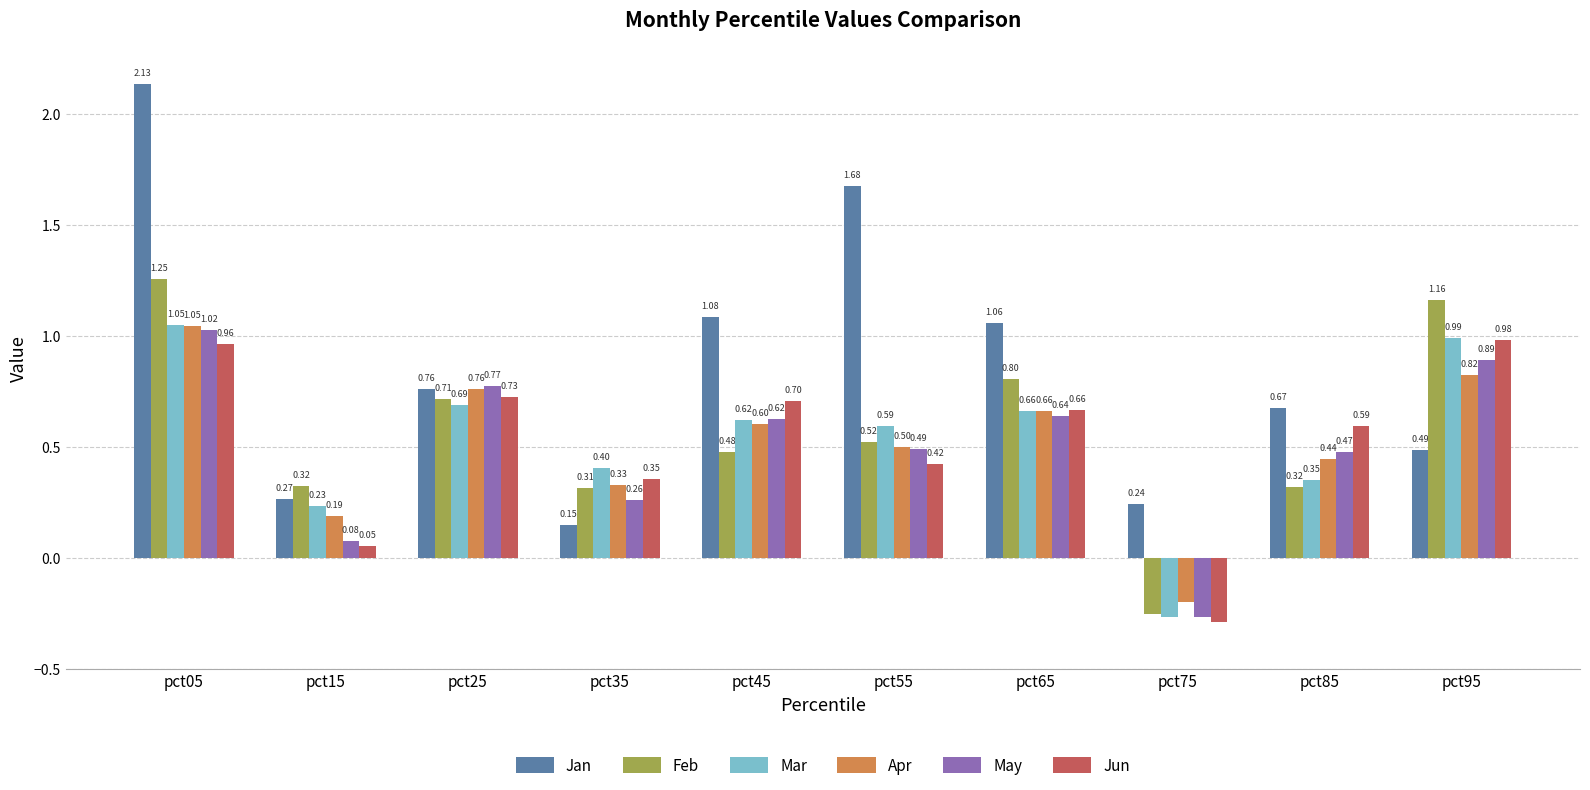

At which category is the sum across all series the highest?

pct05